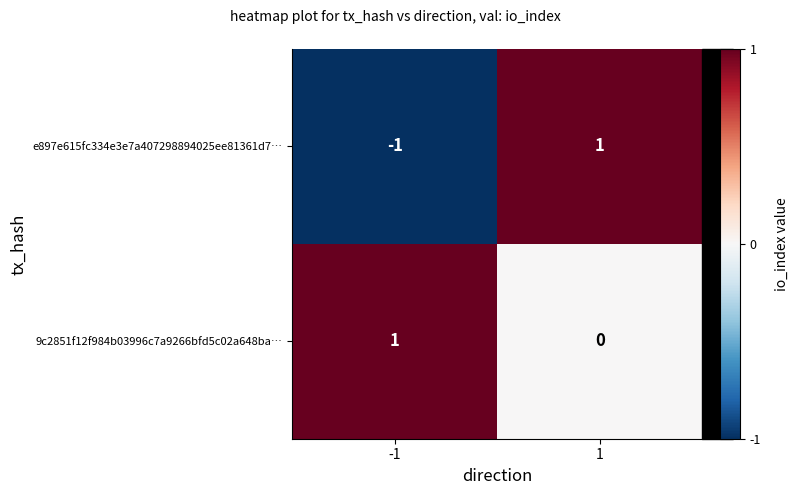

Rank the categories by e897e615fc334e3e7a407298894025ee81361d7… value from lowest to highest.

-1, 1